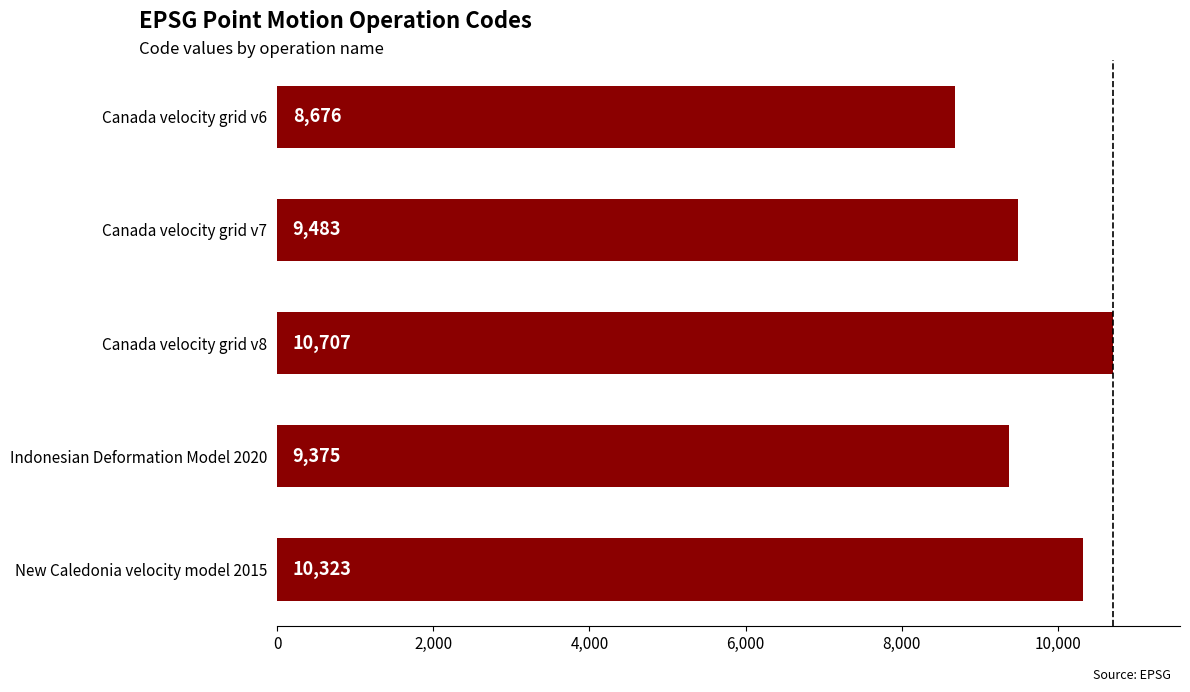

The value at Canada velocity grid v6 is 3466. True or false?

False